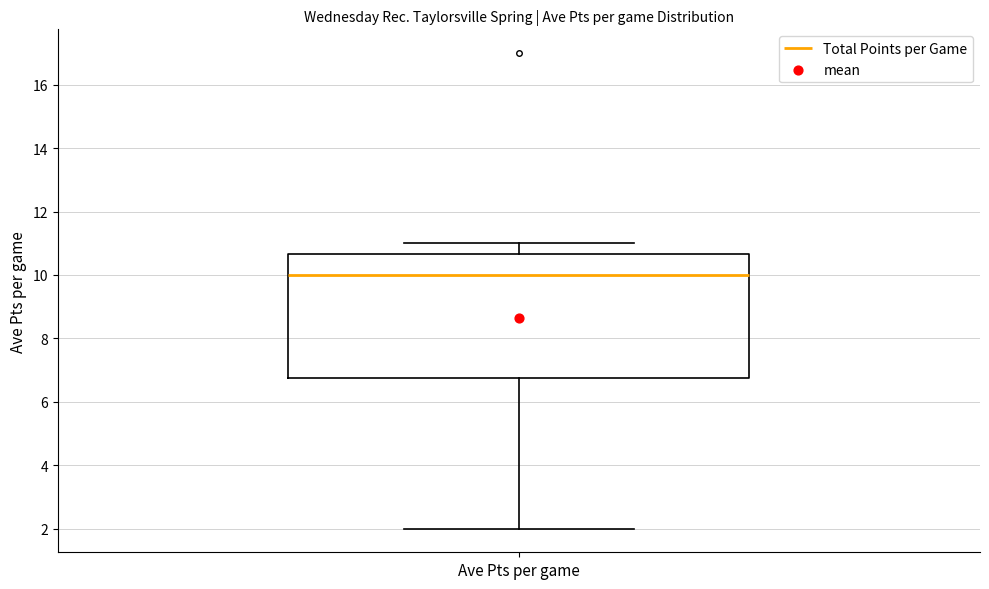

Transcribe this box plot: give where the median line is, the range the box spans, and where the two whiskers end, as read against the y-axis. The values are not printed on the chart, so give them approximately, as read against the axis.

median 10.0, box 6.8 to 10.6, whiskers 2.0 to 11.0